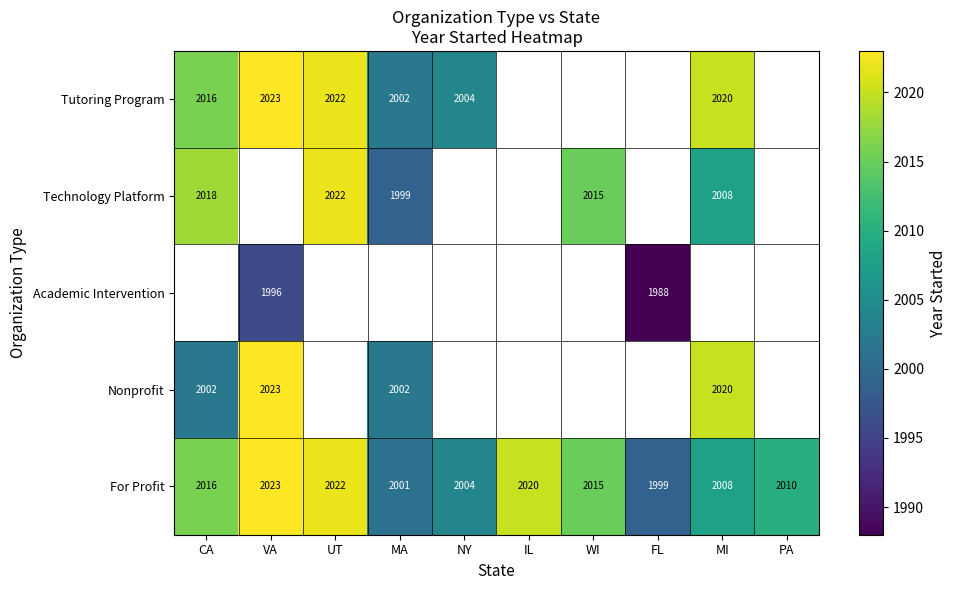

Which series has the widest spread of values?

For Profit